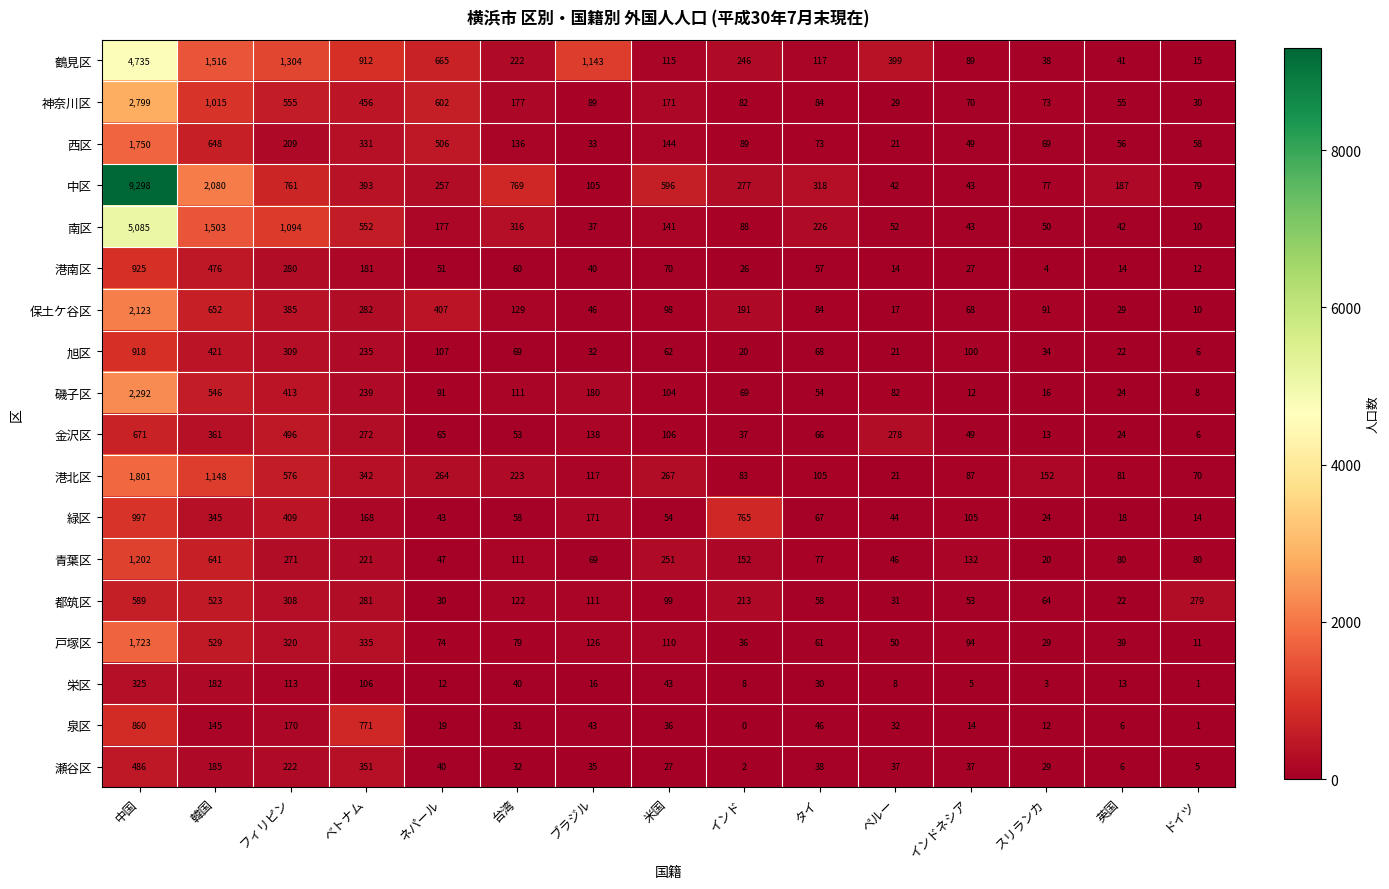

At ベトナム, list the series in order from largest to smallest.

鶴見区, 泉区, 南区, 神奈川区, 中区, 瀬谷区, 港北区, 戸塚区, 西区, 保土ケ谷区, 都筑区, 金沢区, 磯子区, 旭区, 青葉区, 港南区, 緑区, 栄区